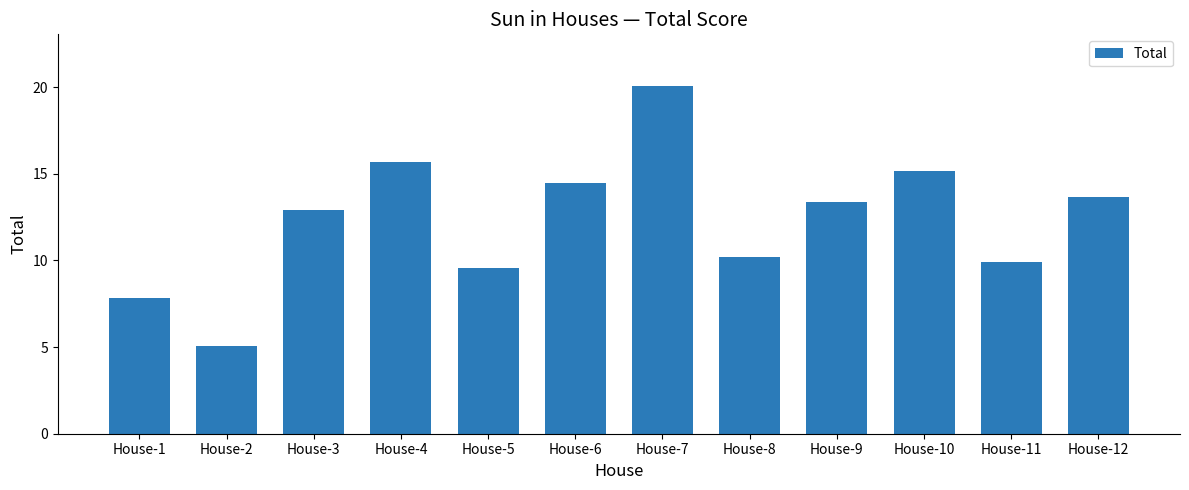

Which has a higher value, House-5 or House-10?

House-10